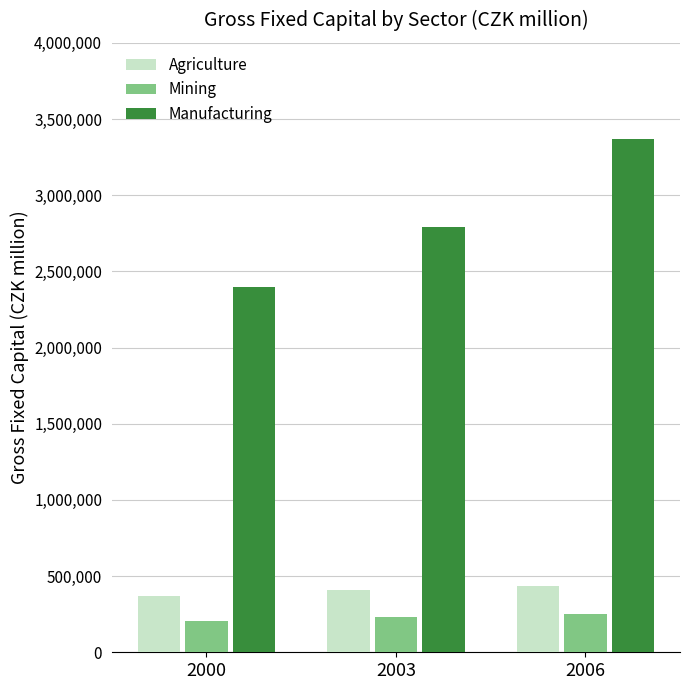

True or false: Manufacturing has a value of 3371082 at 2006.

True